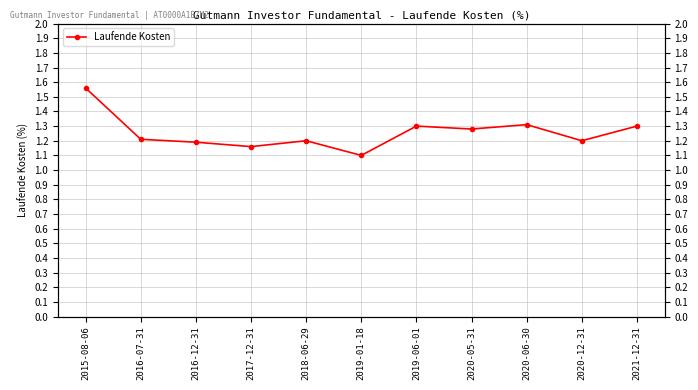

Reading left to right, list all the values displayed in this chart.

1.6	1.2	1.2	1.2	1.2	1.1	1.3	1.3	1.3	1.2	1.3